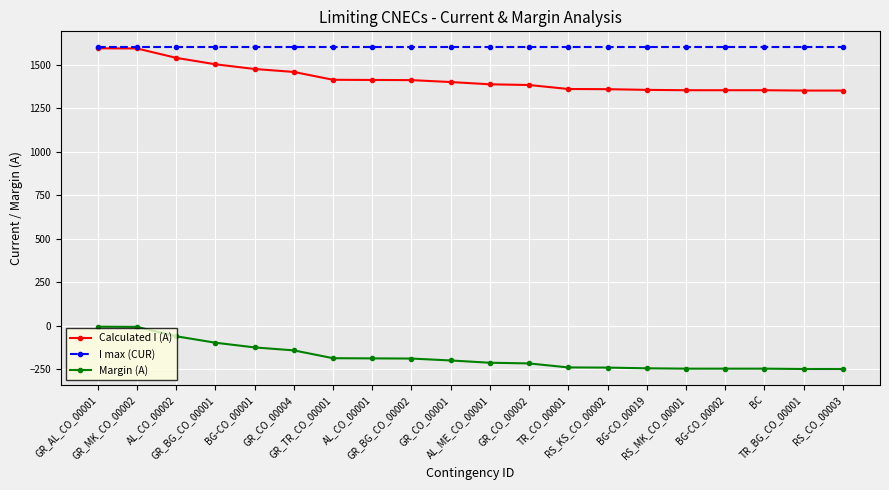

What is the total value across all series at GR_MK_CO_00002?

3188